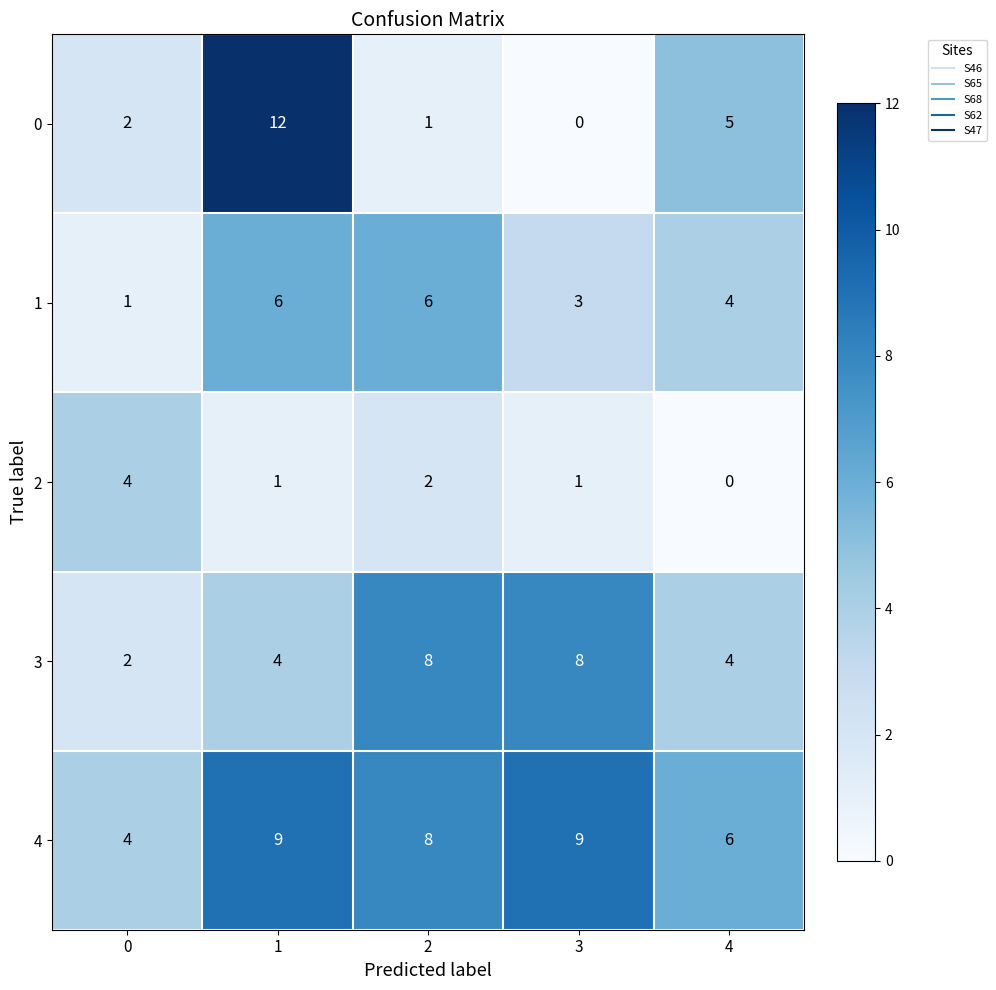

At which category is the sum across all series the highest?

1